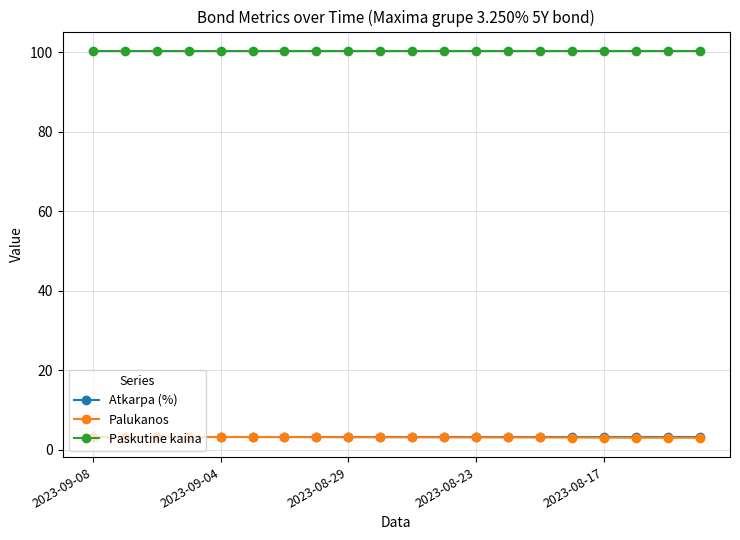

How many data points does each series have?

20